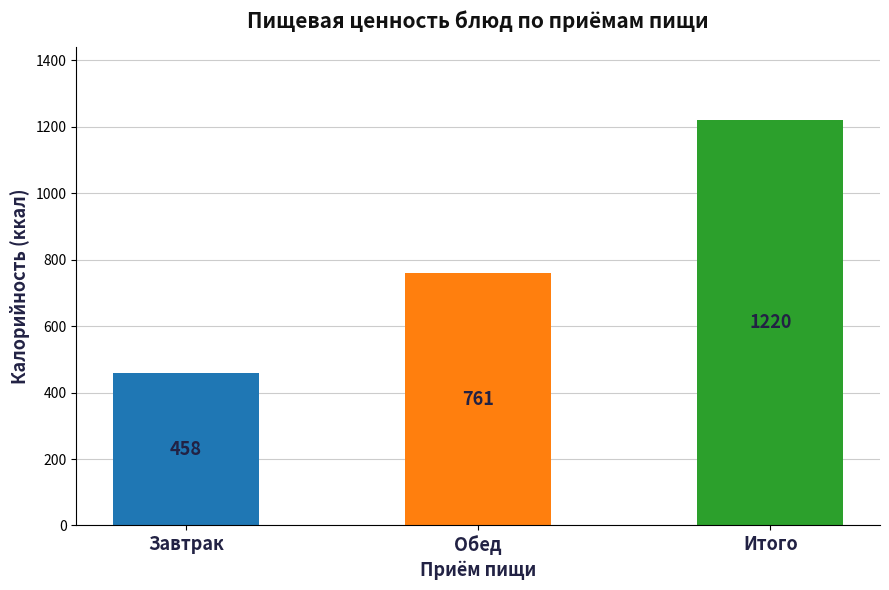

What is the approximate value of Обед at Калорийность?

761.0